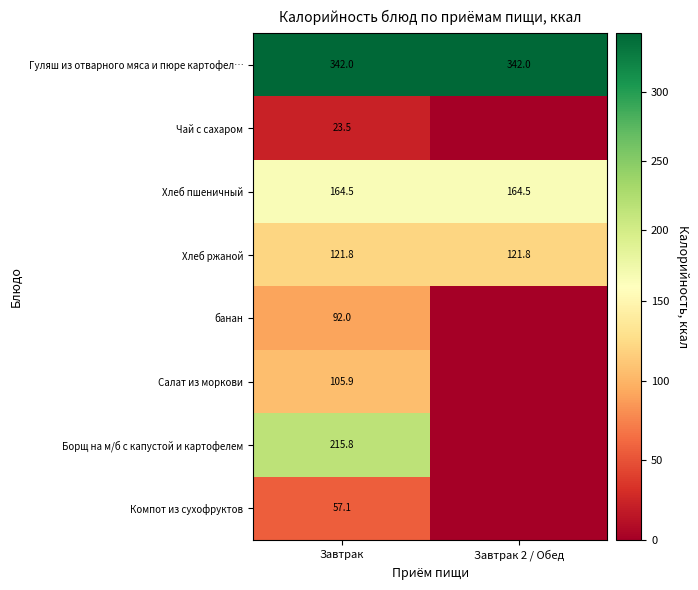

Read the Хлеб пшеничный value at Завтрак.

164.5